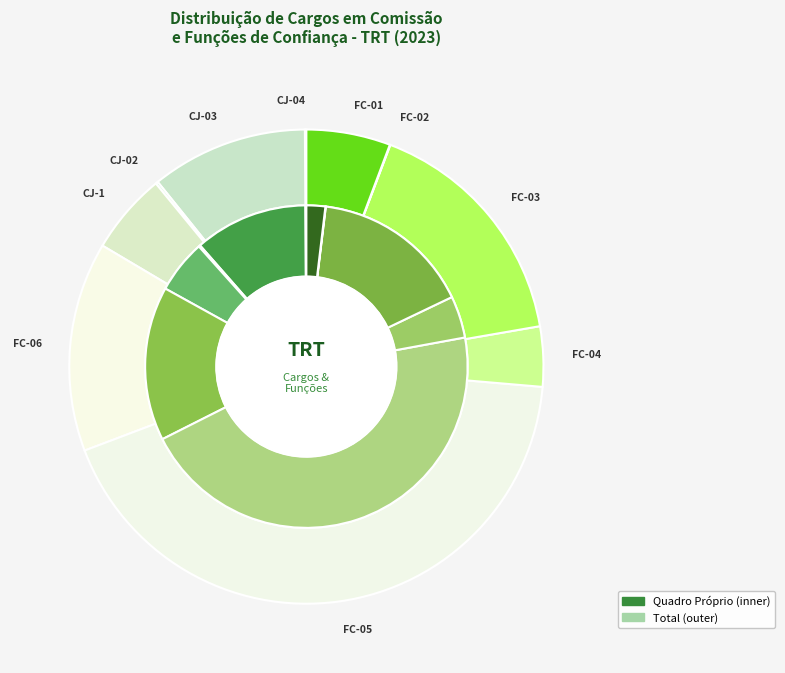

How much of the chart is everything except CJ-03?

88.7%